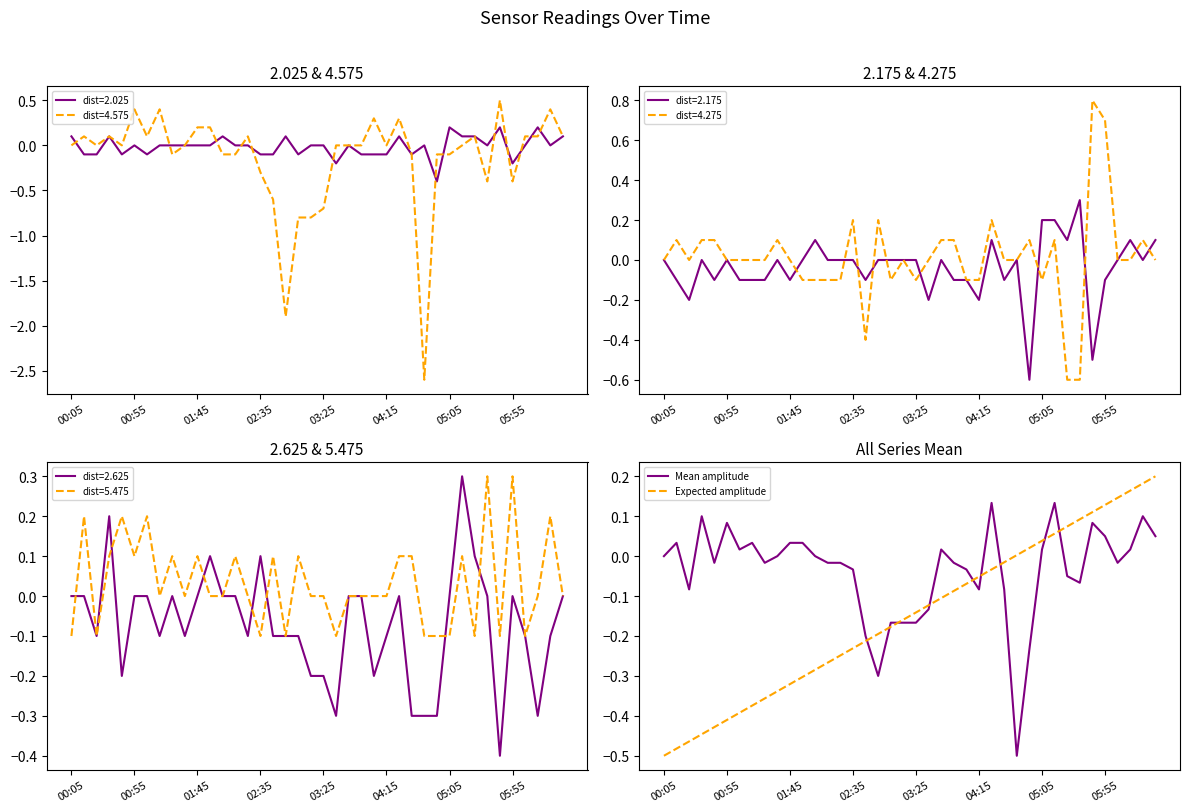

Read the Mean amplitude value at 21.

-0.1